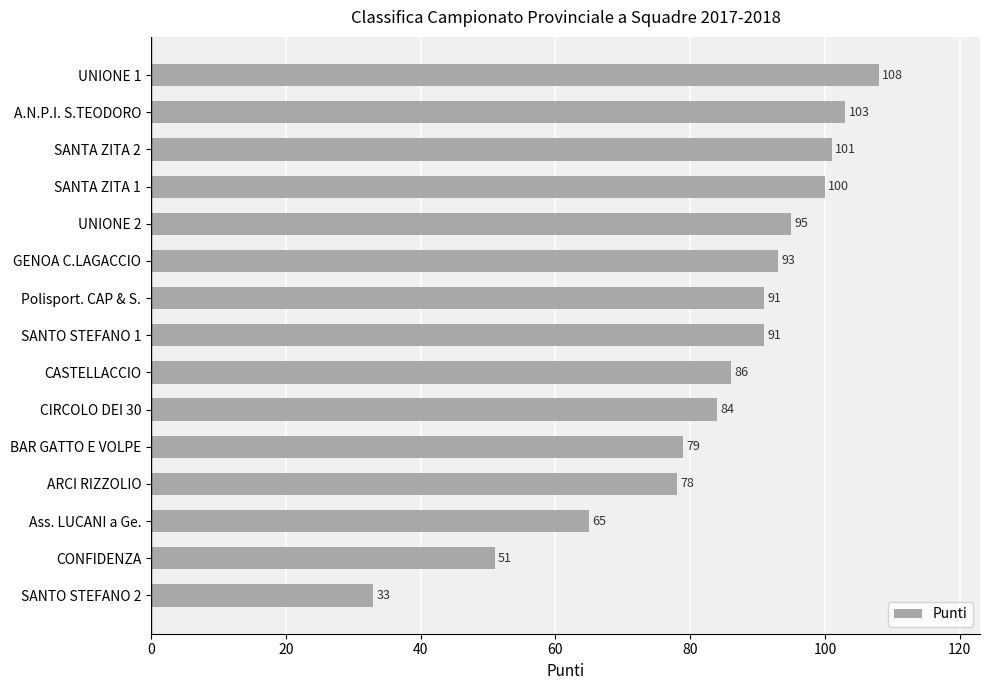

Reading top to bottom, extract all data points from this chart.

108	103	101	100	95	93	91	91	86	84	79	78	65	51	33